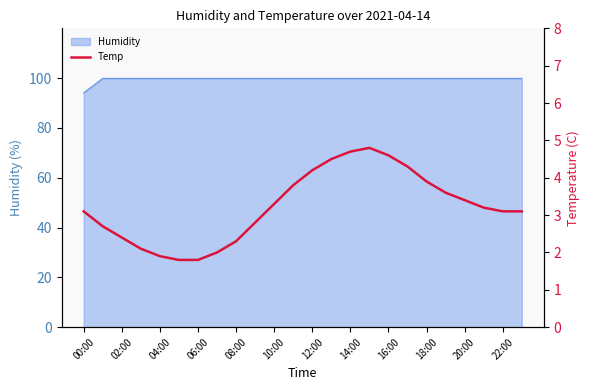

At which label does the data first exceed 3?

00:00